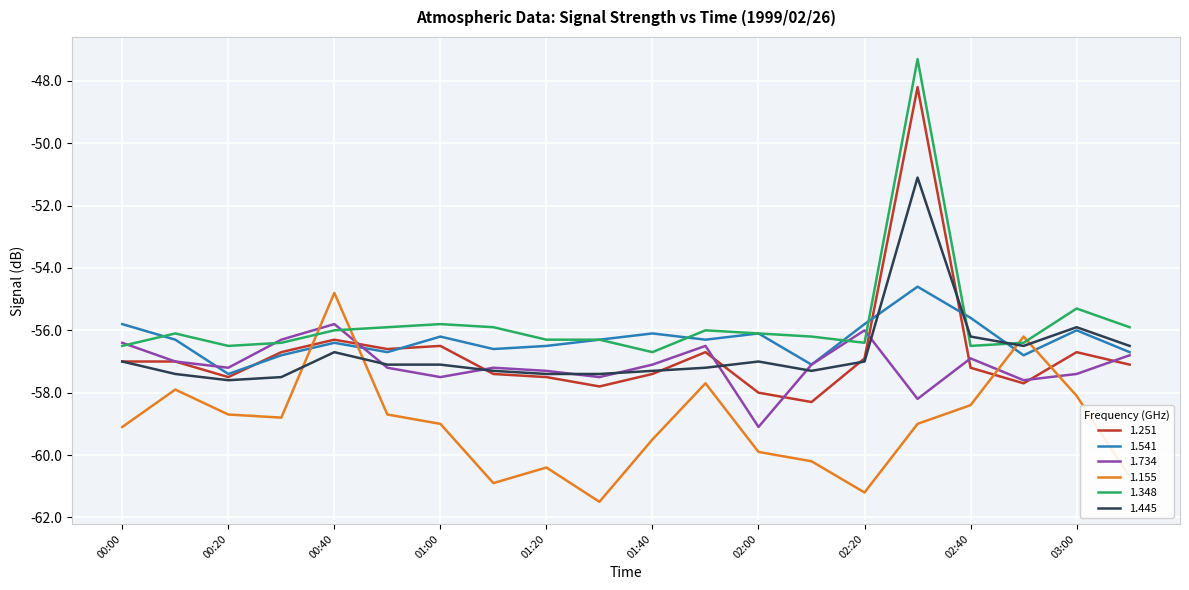

What is the maximum value shown in the chart?

-47.3